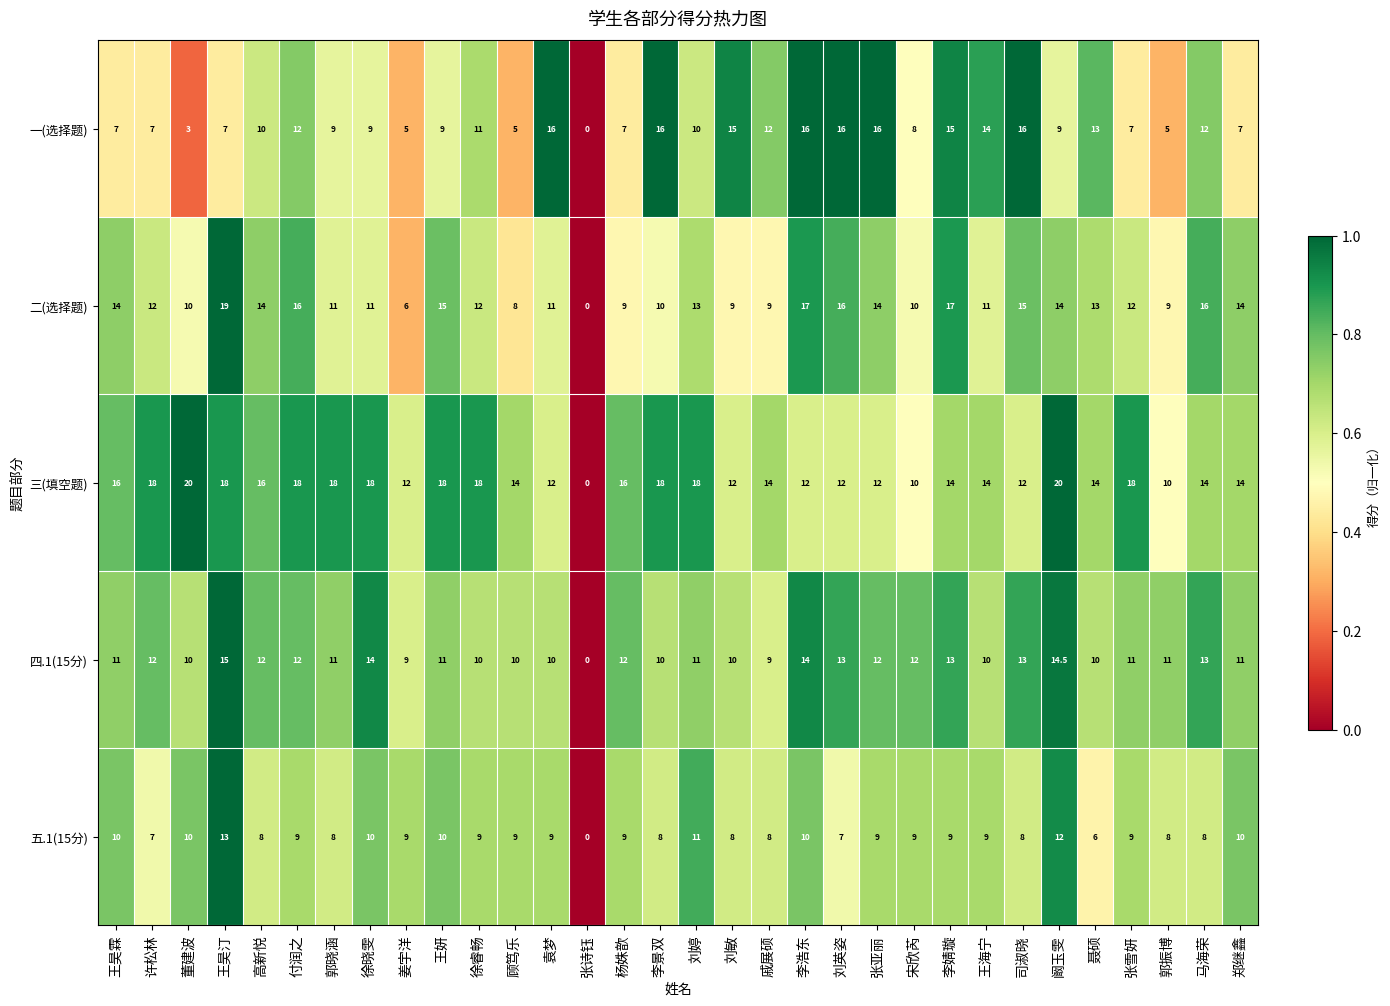

What is the average value of the 三(填空题) series?

14.7